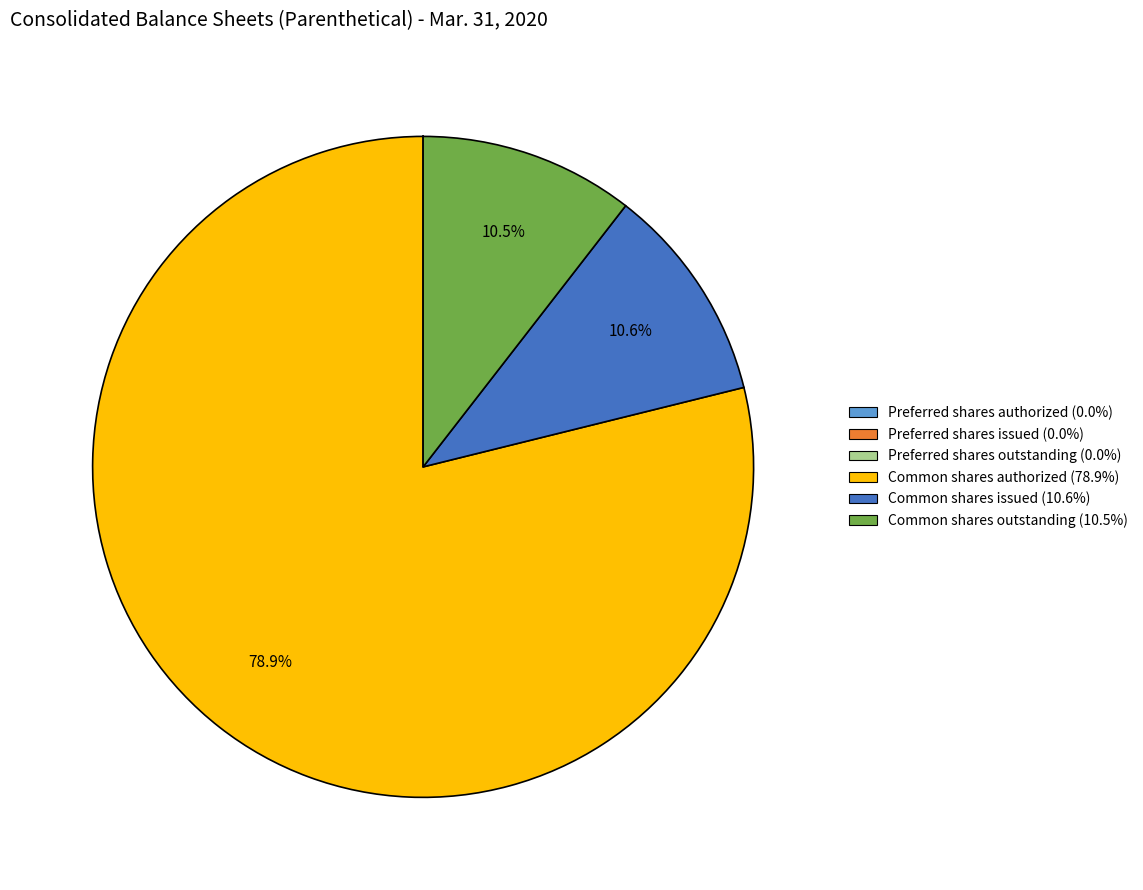

Combined, do Common shares outstanding and Common shares issued account for over 50%?

No